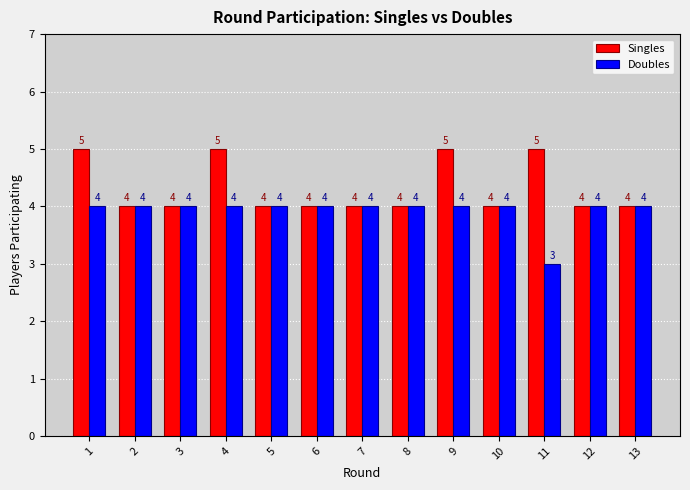

The Doubles series shows 4 at 4. True or false?

True